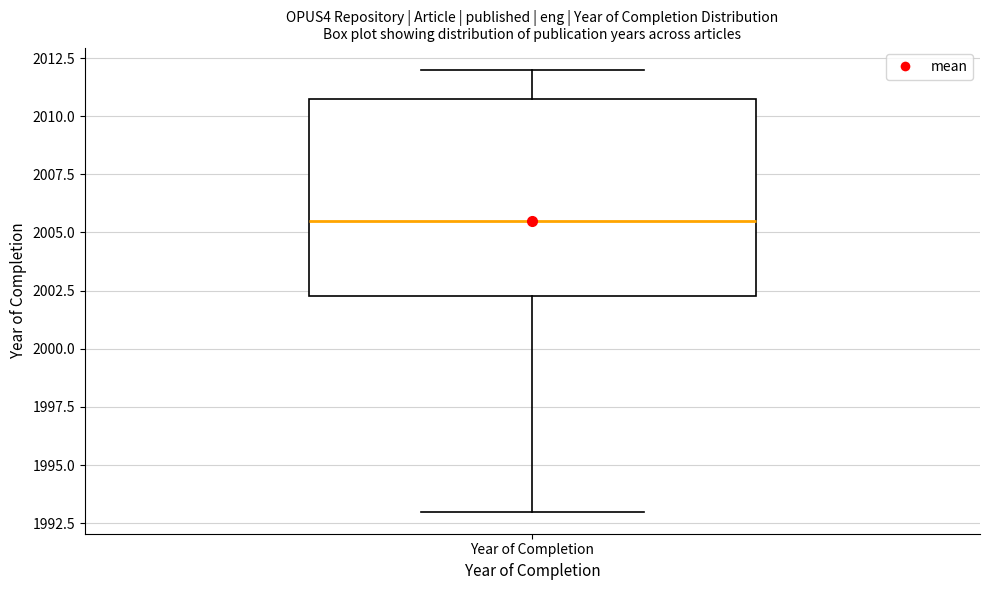

Transcribe this box plot: give where the median line is, the range the box spans, and where the two whiskers end, as read against the y-axis. The values are not printed on the chart, so give them approximately, as read against the axis.

median 2005.5, box 2002.5 to 2011.0, whiskers 1993.0 to 2012.0